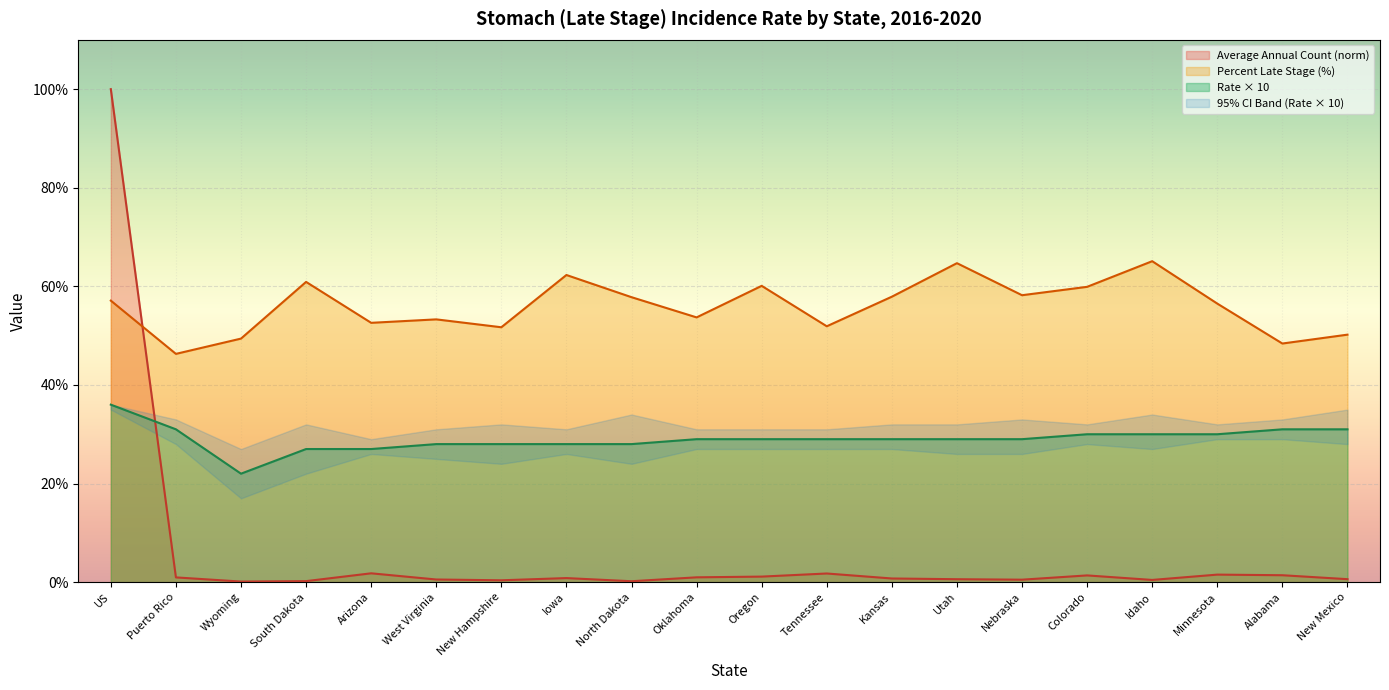

Which series changed the most between Arizona and Oklahoma?

Age-Adjusted Incidence Rate